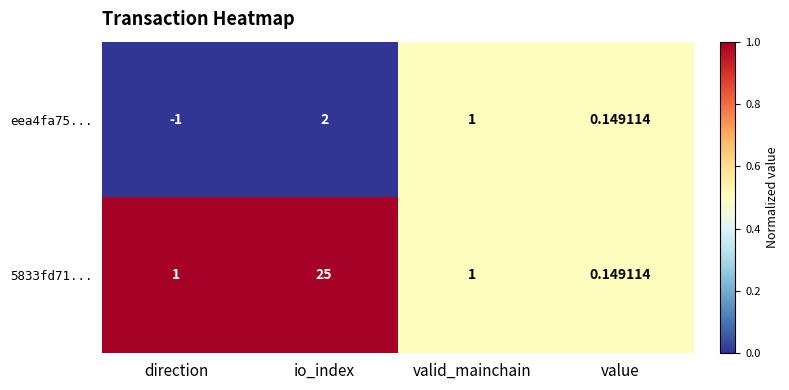

At which category is the sum across all series the highest?

io_index